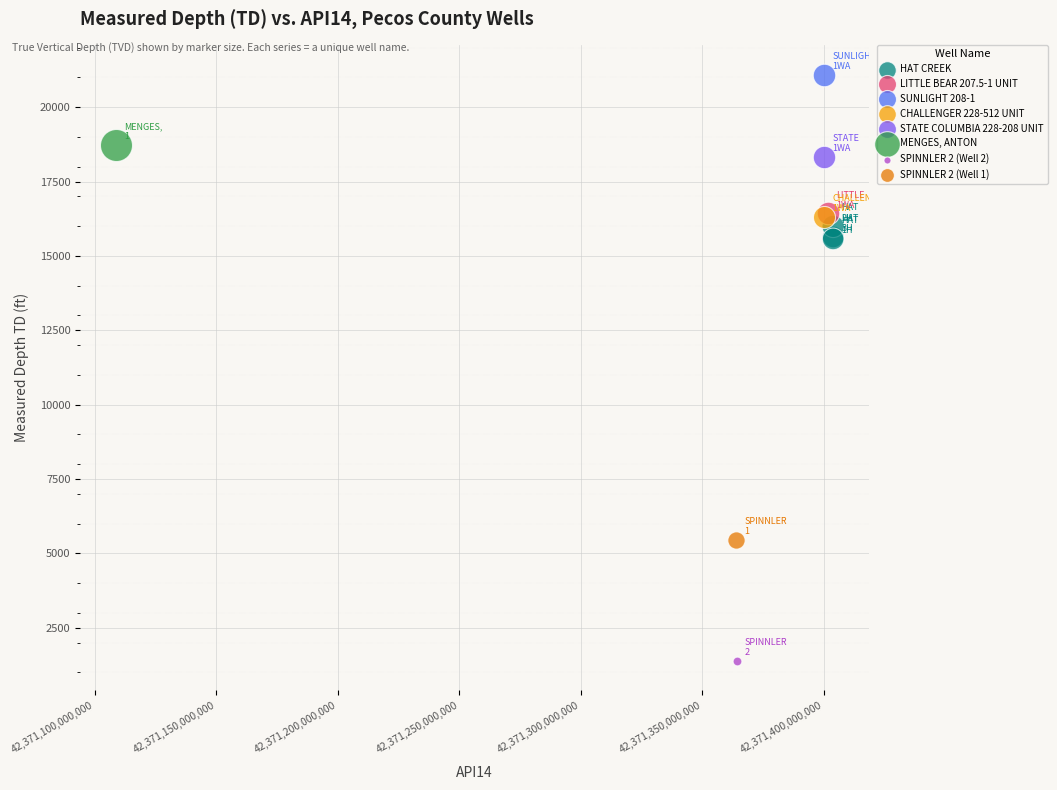

What are all the series names shown in the legend?

HAT CREEK, LITTLE BEAR 207.5-1 UNIT, SUNLIGHT 208-1, CHALLENGER 228-512 UNIT, STATE COLUMBIA 228-208 UNIT, MENGES, ANTON, SPINNLER 2 (Well 2), SPINNLER 2 (Well 1)